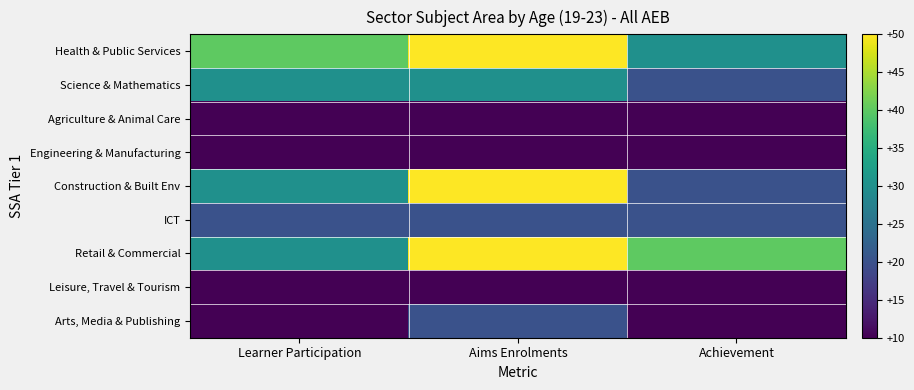

Reading left to right, what are all the values shown in this chart?

Health & Public Services: Learner Participation=40	Aims Enrolments=50	Achievement=30
Science & Mathematics: Learner Participation=30	Aims Enrolments=30	Achievement=20
Agriculture & Animal Care: Learner Participation=10	Aims Enrolments=10	Achievement=10
Engineering & Manufacturing: Learner Participation=10	Aims Enrolments=10	Achievement=10
Construction & Built Env: Learner Participation=30	Aims Enrolments=50	Achievement=20
ICT: Learner Participation=20	Aims Enrolments=20	Achievement=20
Retail & Commercial: Learner Participation=30	Aims Enrolments=50	Achievement=40
Leisure, Travel & Tourism: Learner Participation=10	Aims Enrolments=10	Achievement=10
Arts, Media & Publishing: Learner Participation=10	Aims Enrolments=20	Achievement=10